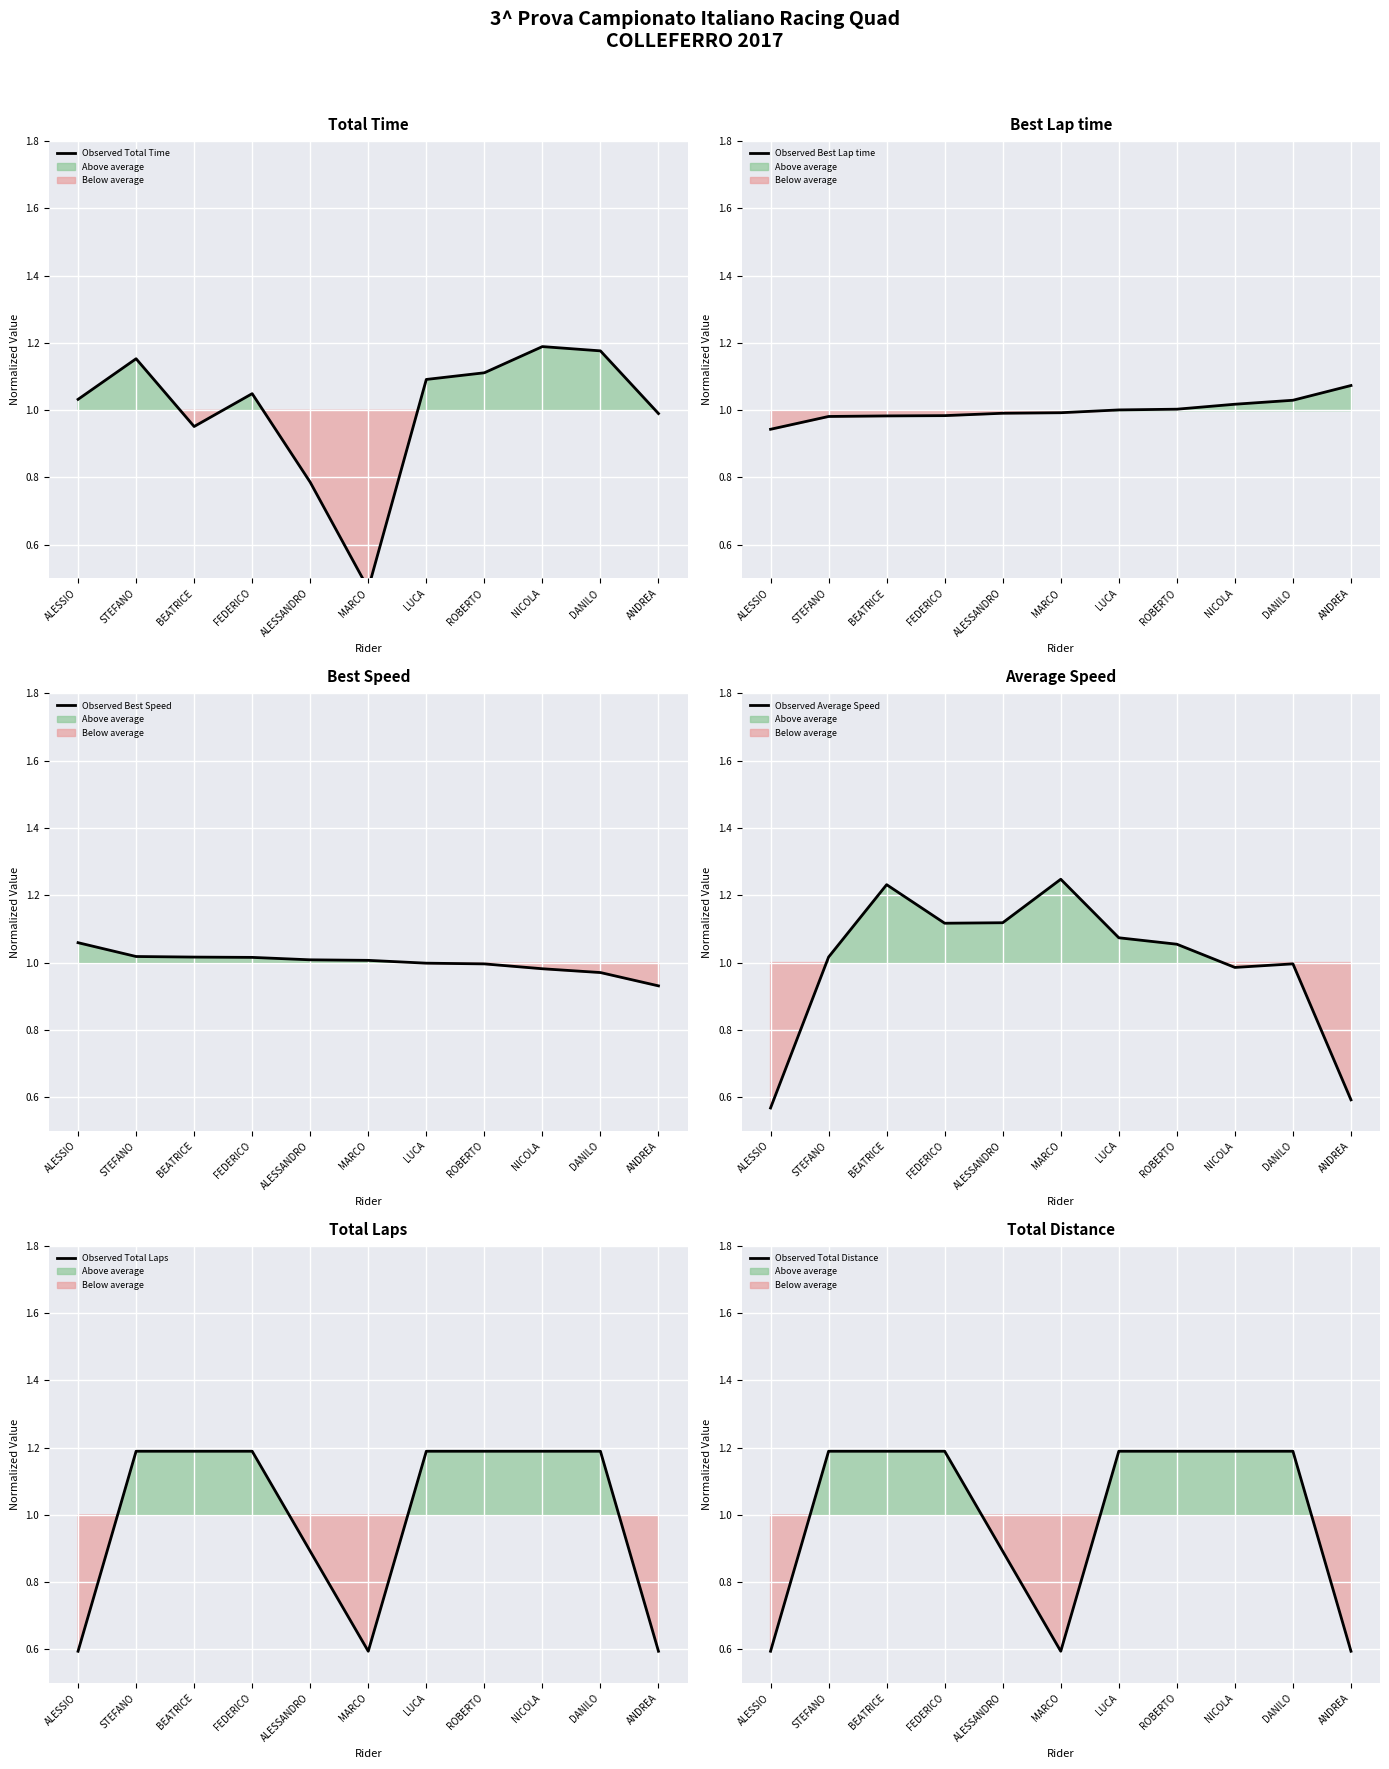

Reading left to right, list all the values displayed in this chart.

Observed Total Time: ALESSIO=1.0	STEFANO=1.2	BEATRICE=1.0	FEDERICO=1.0	ALESSANDRO=0.8	MARCO=0.5	LUCA=1.1	ROBERTO=1.1	NICOLA=1.2	DANILO=1.2	ANDREA=1.0
Observed Best Lap time: ALESSIO=0.9	STEFANO=1.0	BEATRICE=1.0	FEDERICO=1.0	ALESSANDRO=1.0	MARCO=1.0	LUCA=1.0	ROBERTO=1.0	NICOLA=1.0	DANILO=1.0	ANDREA=1.1
Observed Best Speed: ALESSIO=1.1	STEFANO=1.0	BEATRICE=1.0	FEDERICO=1.0	ALESSANDRO=1.0	MARCO=1.0	LUCA=1.0	ROBERTO=1.0	NICOLA=1.0	DANILO=1.0	ANDREA=0.9
Observed Average Speed: ALESSIO=0.6	STEFANO=1.0	BEATRICE=1.2	FEDERICO=1.1	ALESSANDRO=1.1	MARCO=1.2	LUCA=1.1	ROBERTO=1.1	NICOLA=1.0	DANILO=1.0	ANDREA=0.6
Observed Total Laps: ALESSIO=0.6	STEFANO=1.2	BEATRICE=1.2	FEDERICO=1.2	ALESSANDRO=0.9	MARCO=0.6	LUCA=1.2	ROBERTO=1.2	NICOLA=1.2	DANILO=1.2	ANDREA=0.6
Observed Total Distance: ALESSIO=0.6	STEFANO=1.2	BEATRICE=1.2	FEDERICO=1.2	ALESSANDRO=0.9	MARCO=0.6	LUCA=1.2	ROBERTO=1.2	NICOLA=1.2	DANILO=1.2	ANDREA=0.6